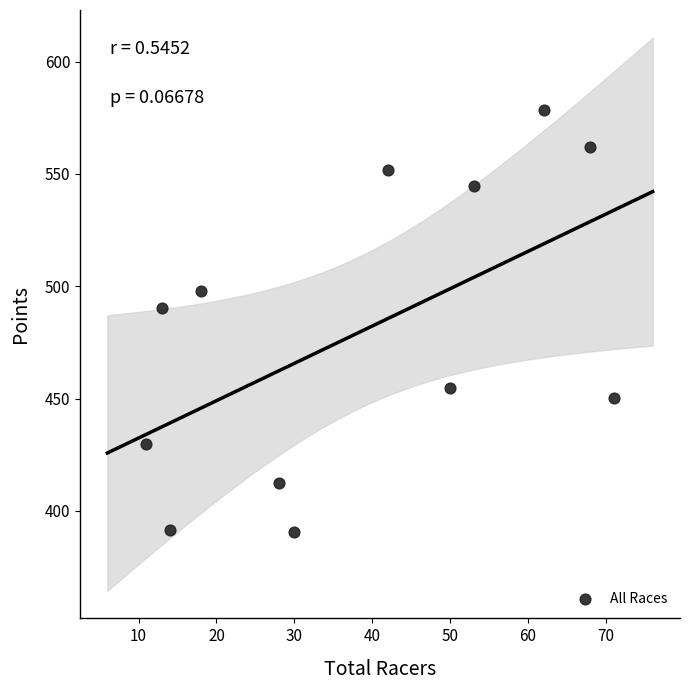

What is the average Y value?

479.5